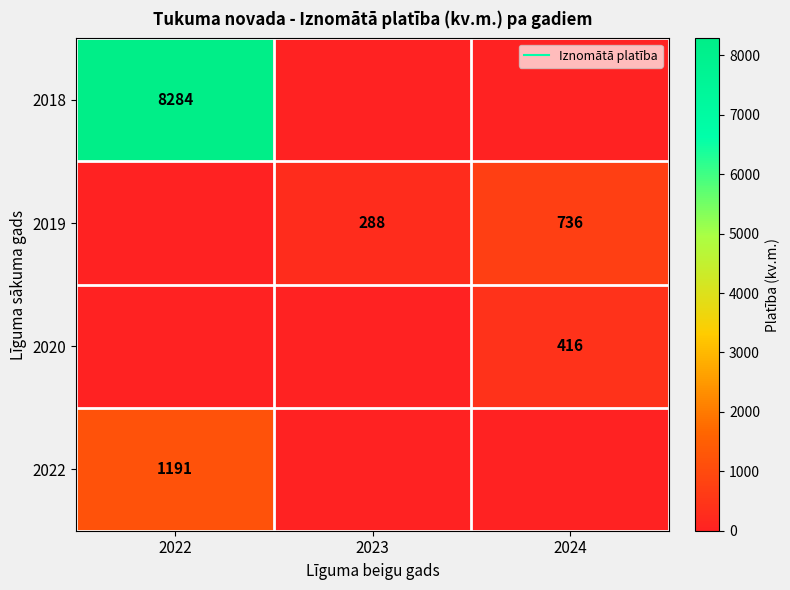

How many data points does each series have?

3